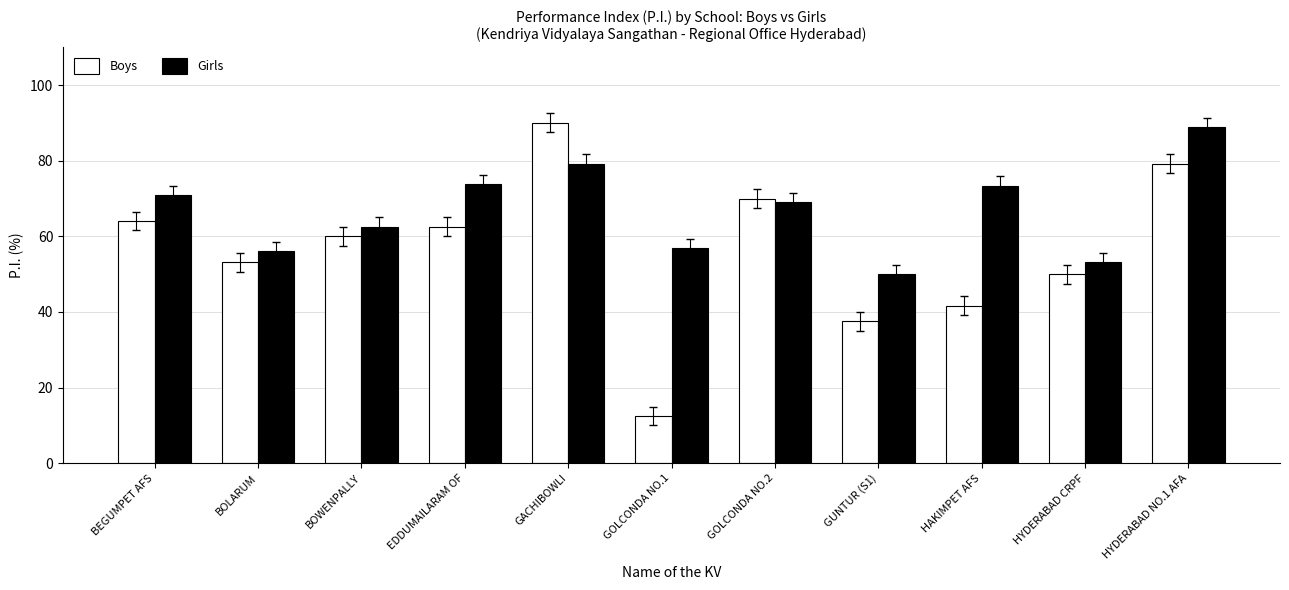

How many groups of bars are there?

11